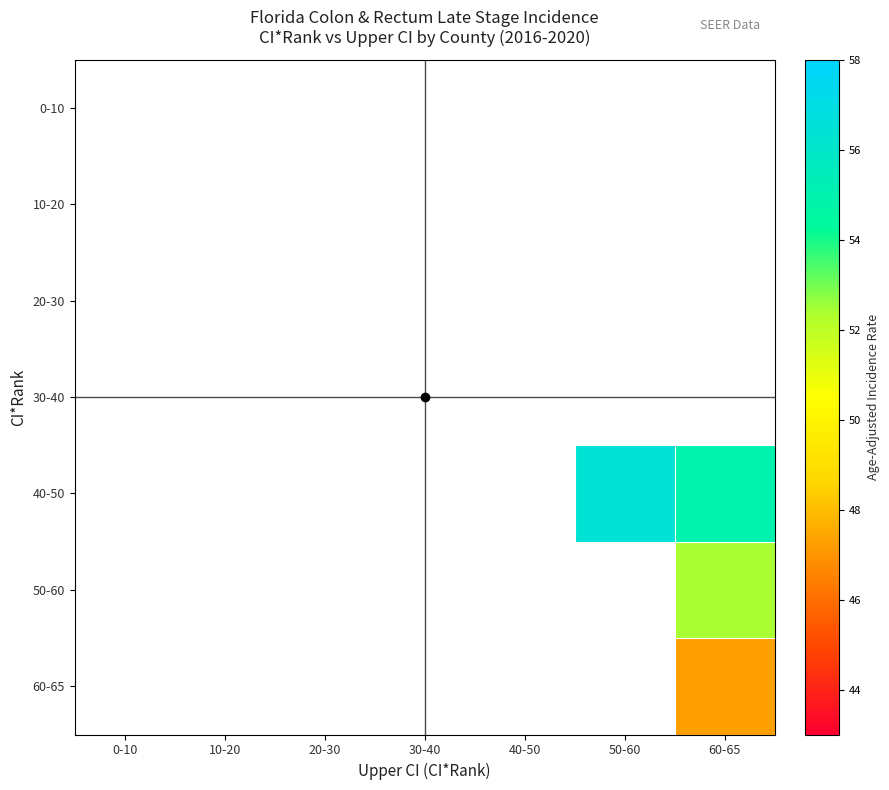

Which has a higher value, 40-50 or 60-65?

60-65